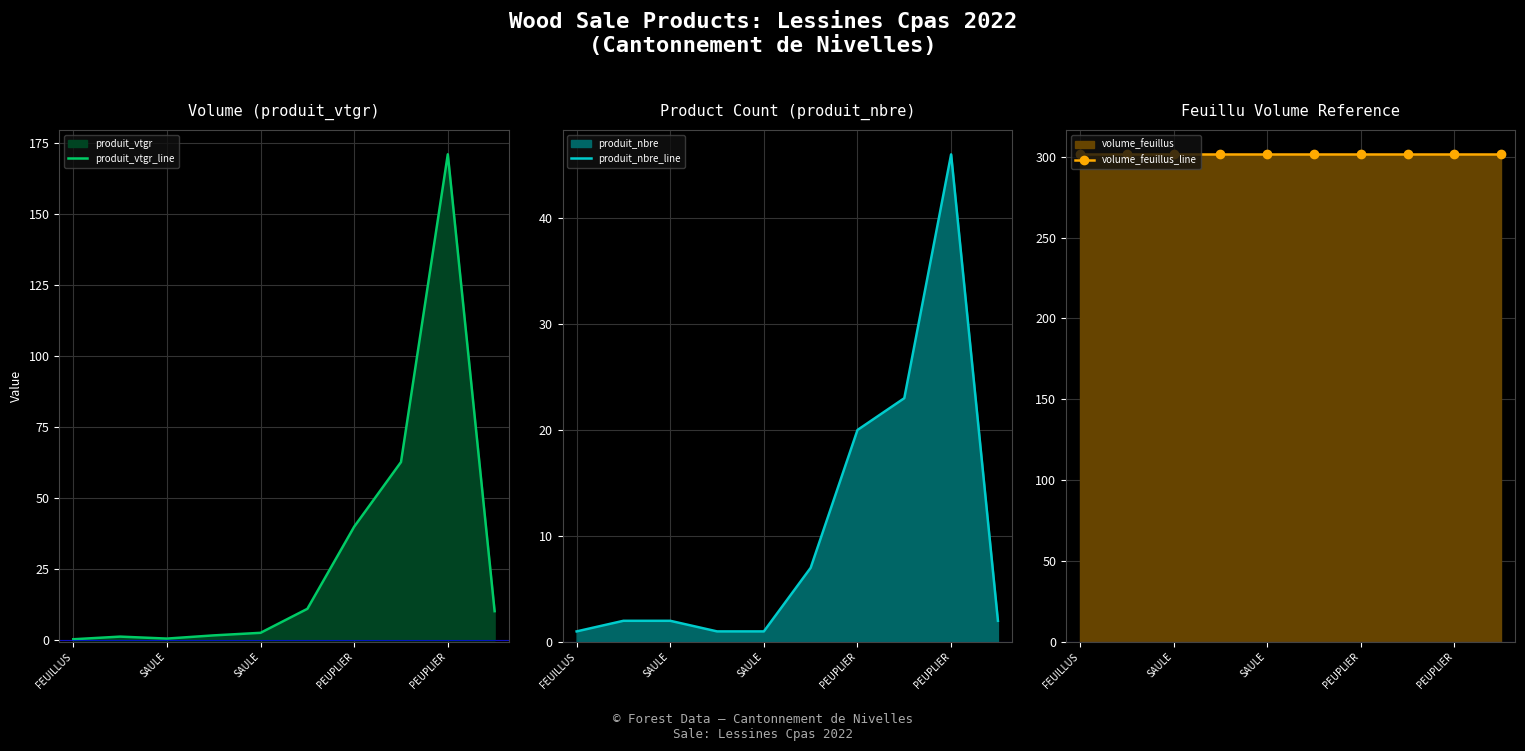

What is the sum of the produit_nbre_line values at PEUPLIER and 9?

3.0